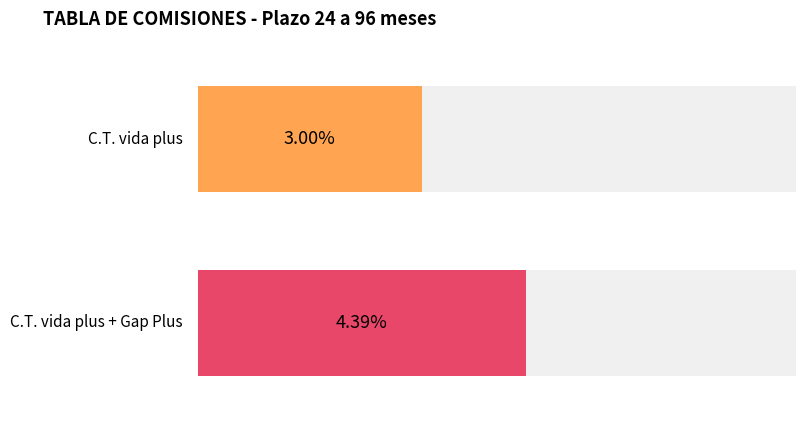

Which series has the largest total across all categories?

C.T. vida plus + Gap Plus